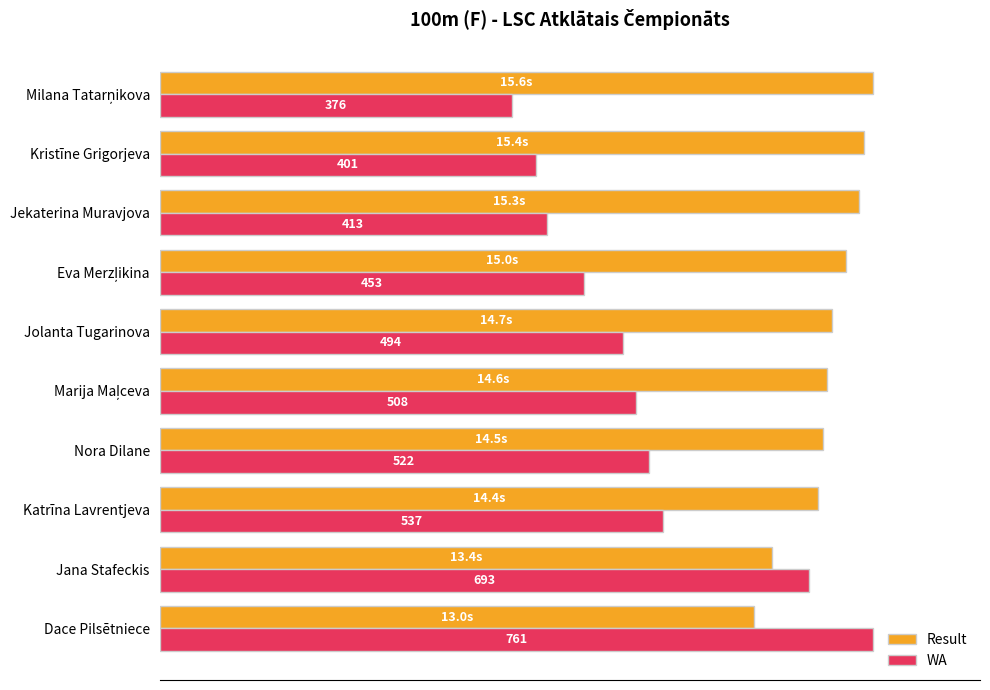

What are all the series names shown in the legend?

Result, WA